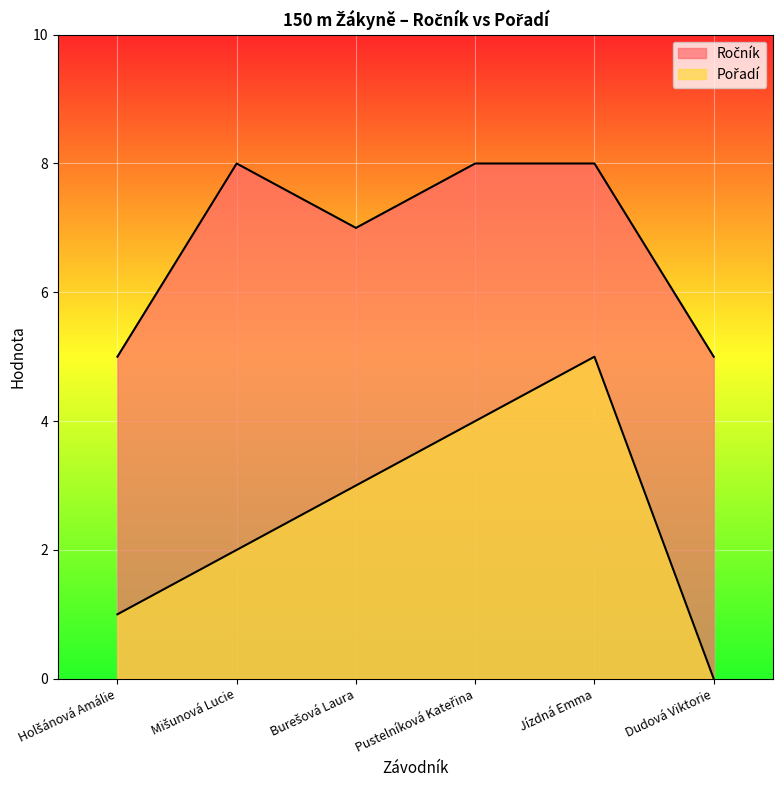

True or false: Ročník has more than 0 interior local peaks.

True